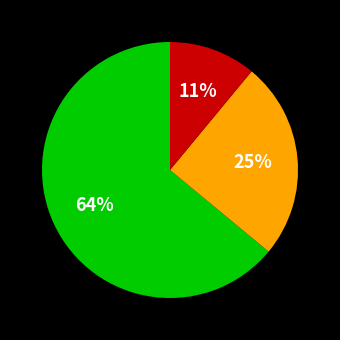

Is there any slice that represents more than half of the pie?

Yes